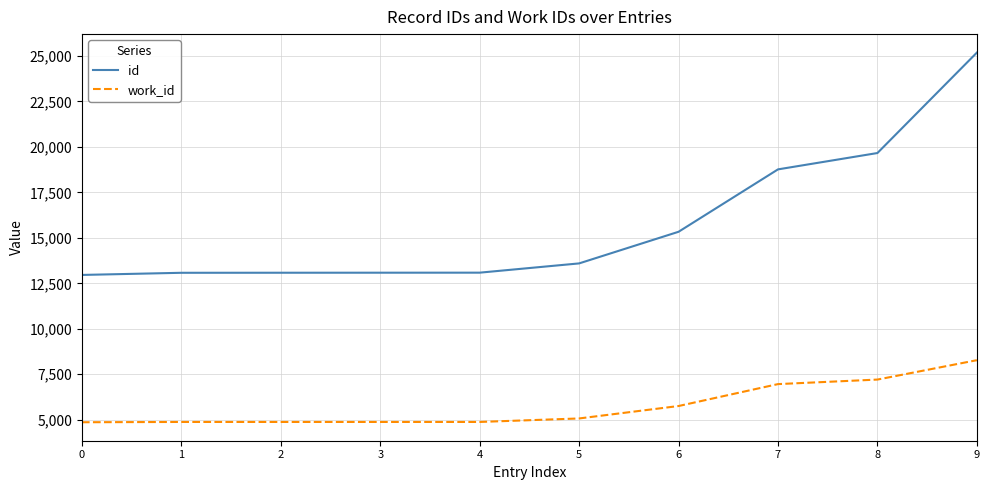

Between 5 and 6, which series saw the biggest shift?

id